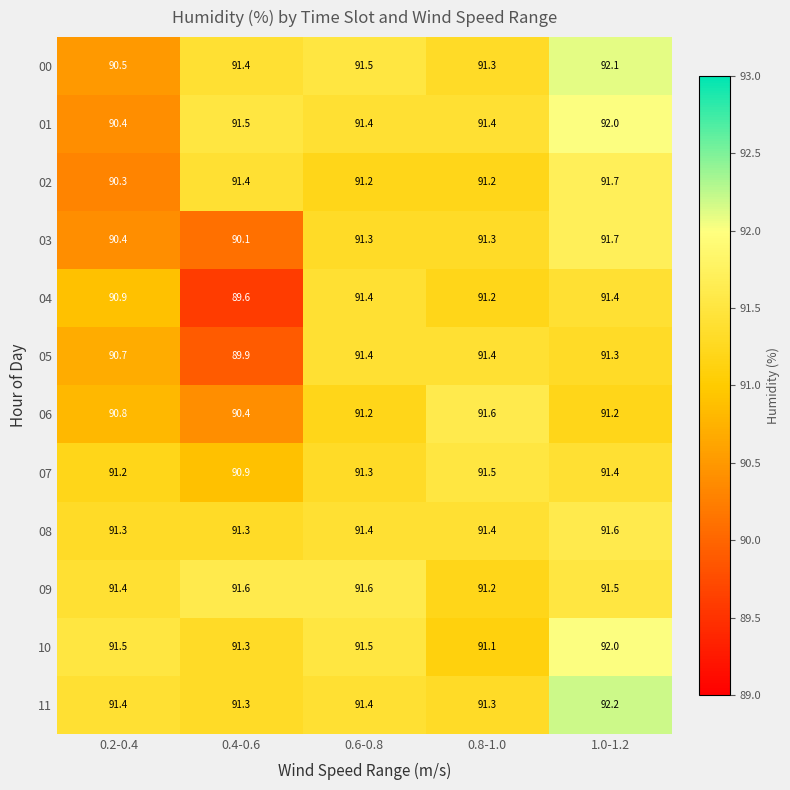

The value of 04 at 0.8-1.0 is 63.5. True or false?

False